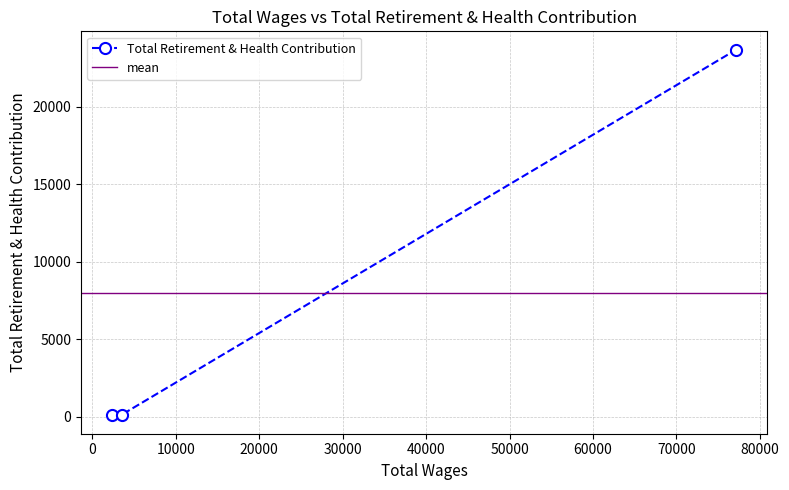

Where is the data nearest to the value 11880?

3525.0